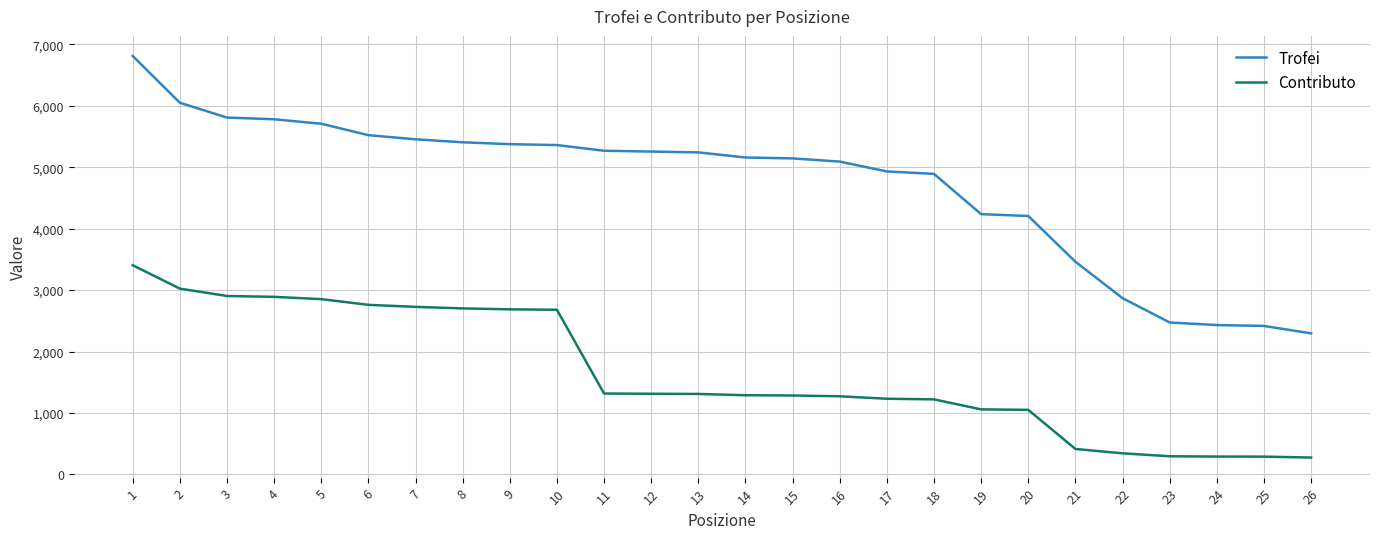

Is this an area chart (filled region under the line)?

No